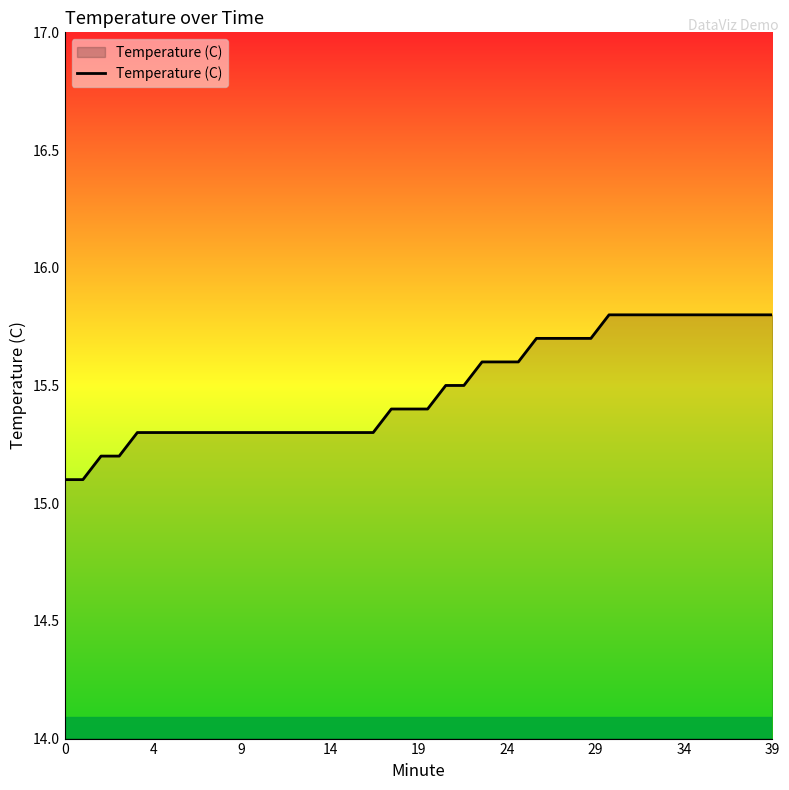

What is the difference between the maximum and minimum values?

0.7